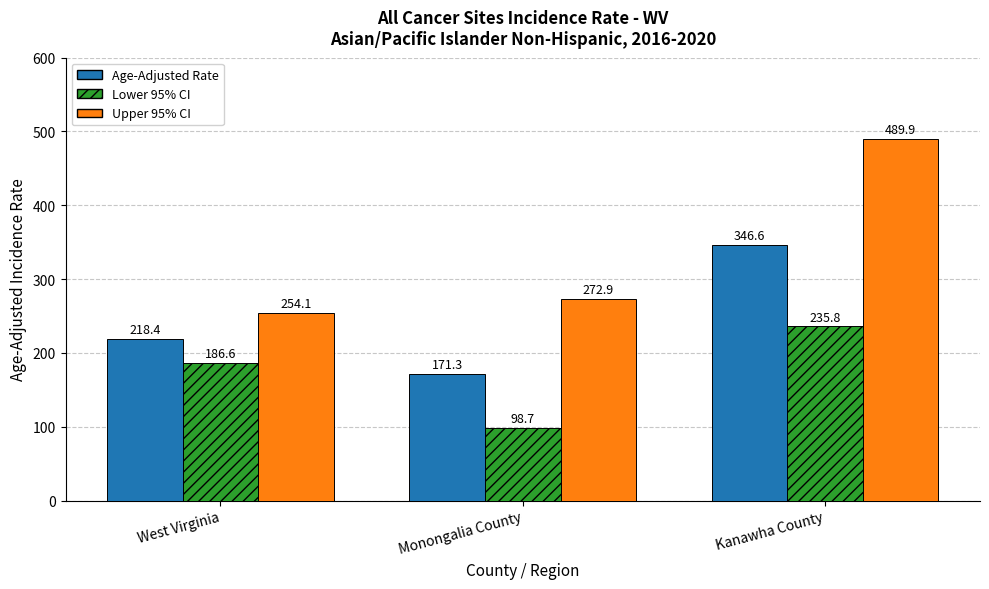

What is the label of the 1st bar from the right?

Kanawha County